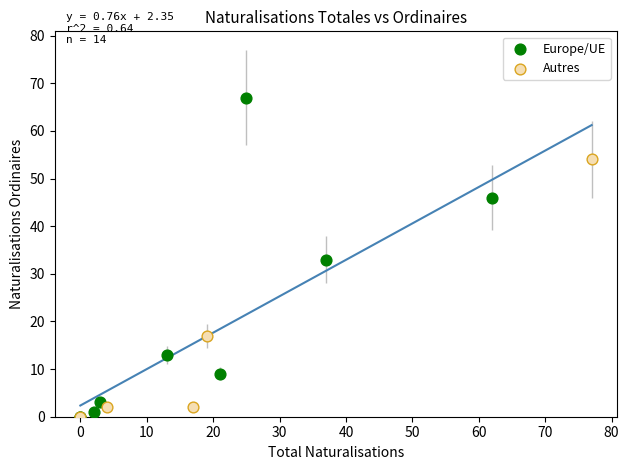

Which series contains the highest Y value?

Europe/UE